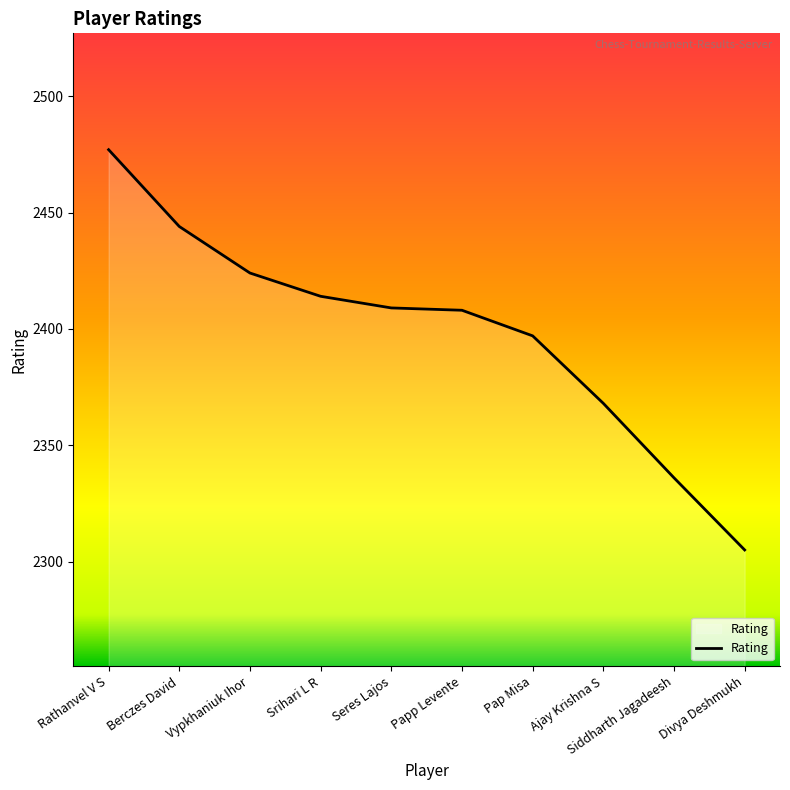

How many lines are shown in the chart?

1